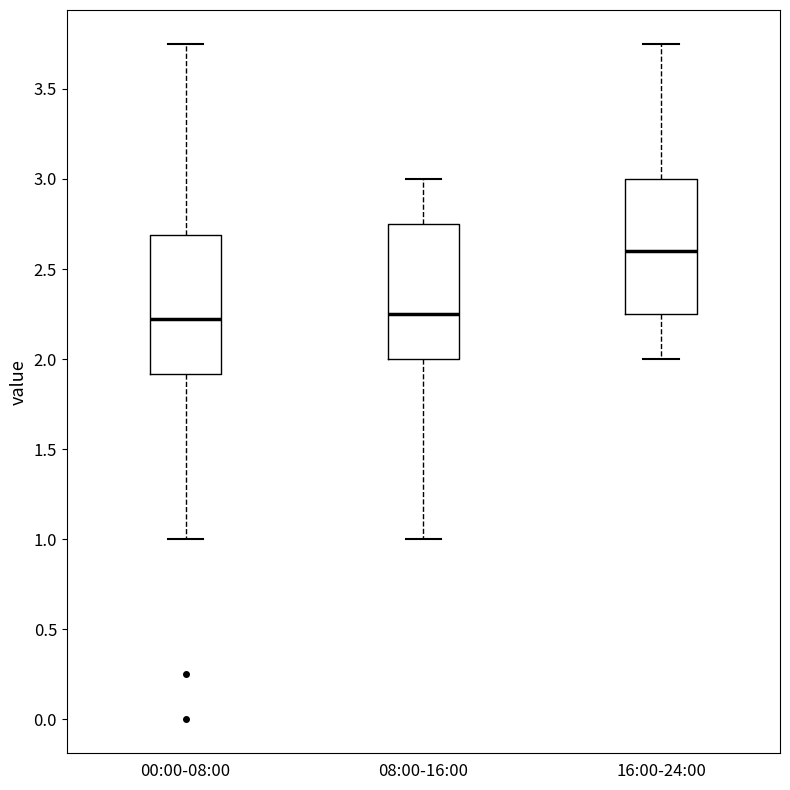

Reading left to right, read every box against the y-axis: the position of its median line, the range the box covers, and the ends of its whiskers. The values are not printed on the chart, so give them approximately, as read against the axis.

00:00-08:00: median 2.25, box 1.90 to 2.70, whiskers 1.00 to 3.75
08:00-16:00: median 2.25, box 2.00 to 2.75, whiskers 1.00 to 3.00
16:00-24:00: median 2.60, box 2.25 to 3.00, whiskers 2.00 to 3.75